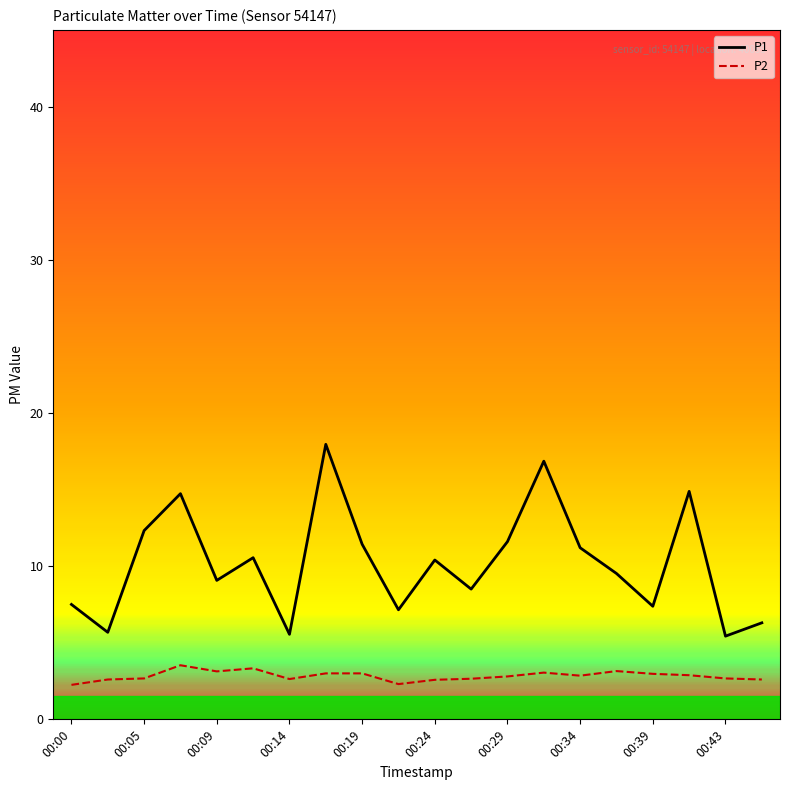

What is the difference between the maximum and minimum values in the P2 series?

1.3